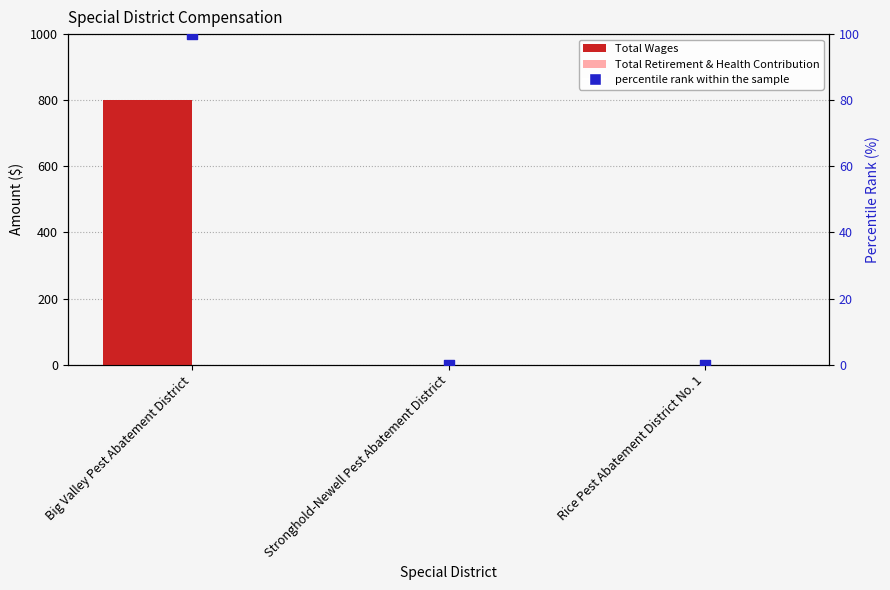

Which series contains the highest Y value?

Total Wages